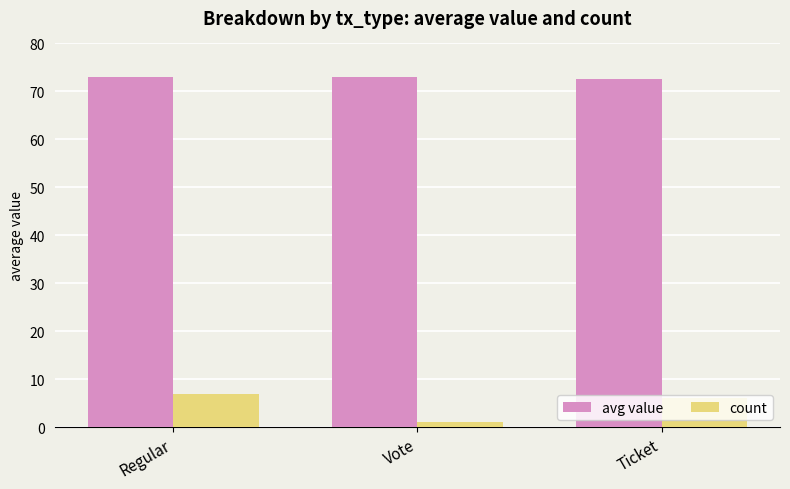

Reading left to right, what are all the values shown in this chart?

avg value: Regular=72.9	Vote=72.9	Ticket=72.6
count: Regular=7.0	Vote=1.0	Ticket=6.0